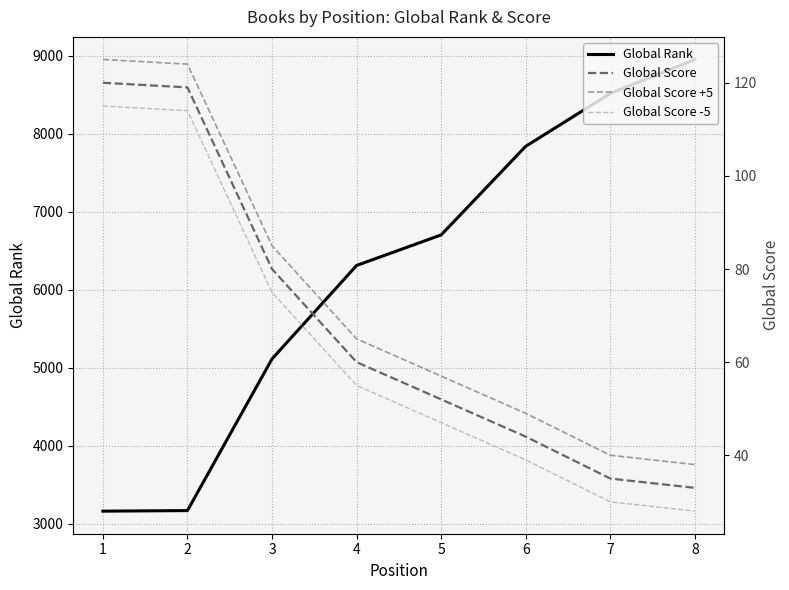

What is the average value of the Global Score -5 series?

63